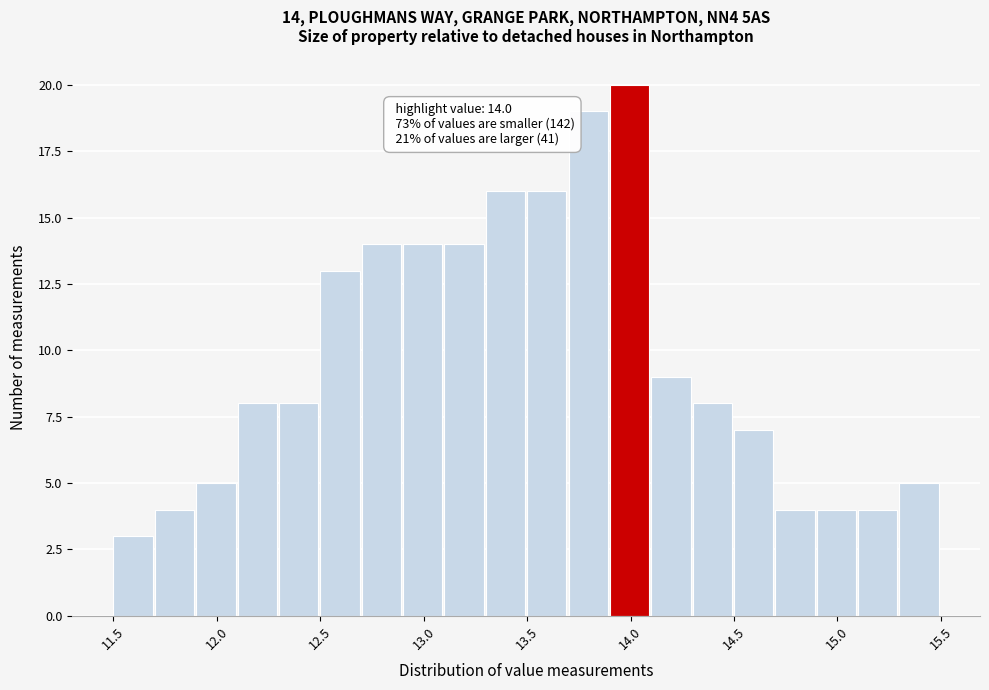

Over which range of the x-axis is the bar tallest?

13.9 to 14.1